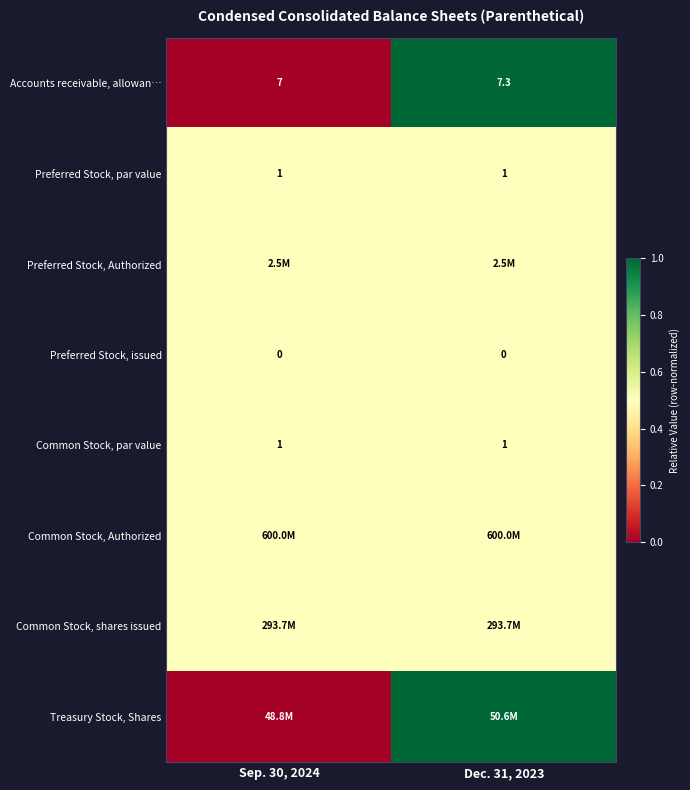

What is the approximate value of Preferred Stock, par value at Sep. 30, 2024?

1.0